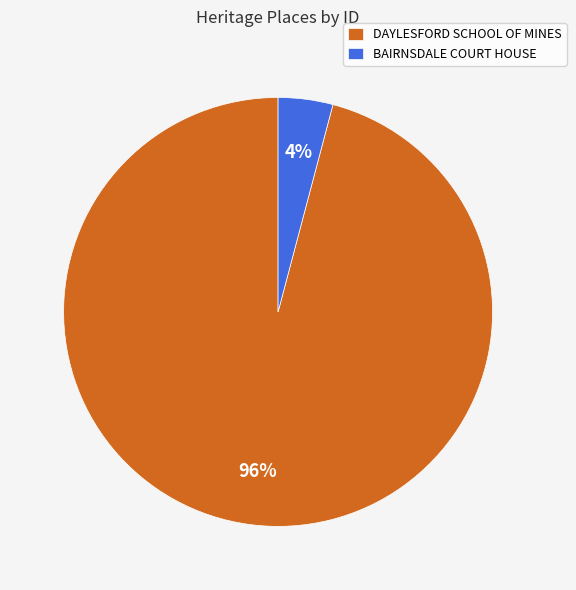

What is the largest slice in the pie chart?

DAYLESFORD SCHOOL OF MINES